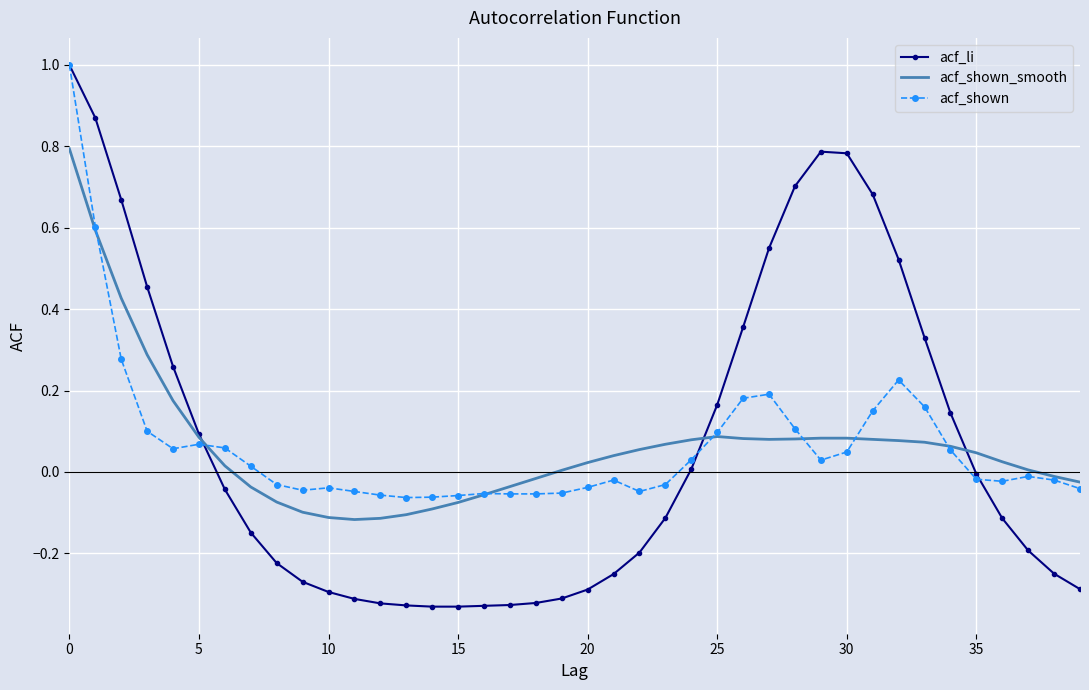

Which series has the widest spread of values?

acf_li